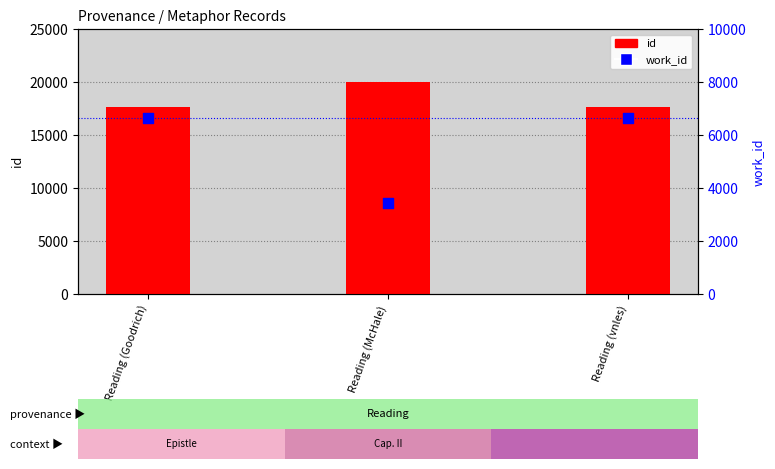

Which series reaches the maximum Y coordinate?

id